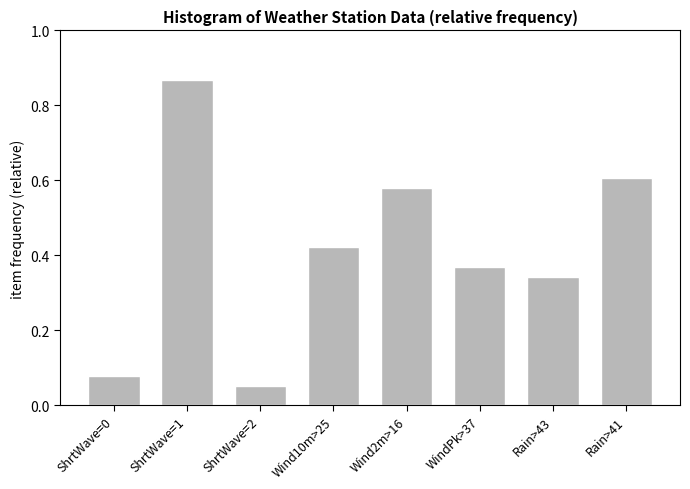

At which label is the value closest to 0?

ShrtWave=2